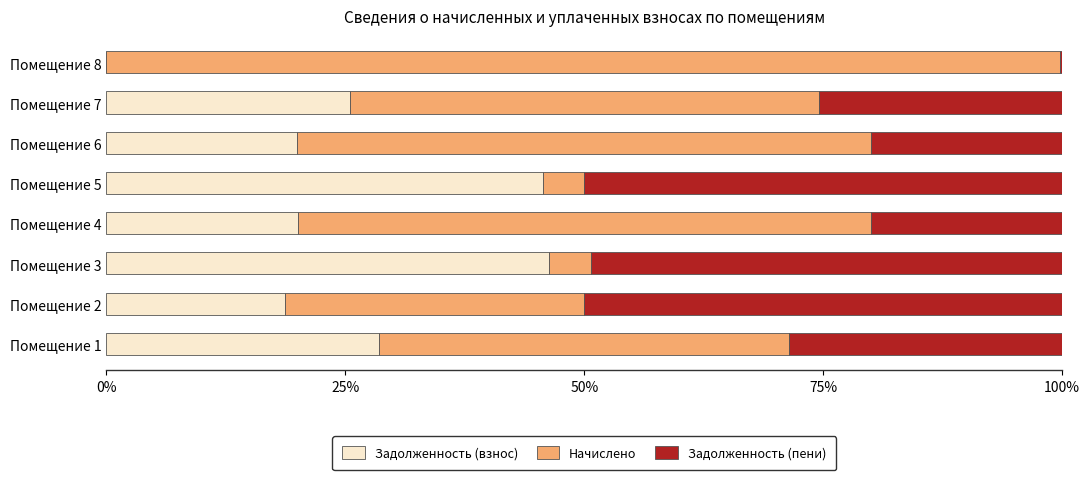

What is the total value across all series at Помещение 7?

100.0